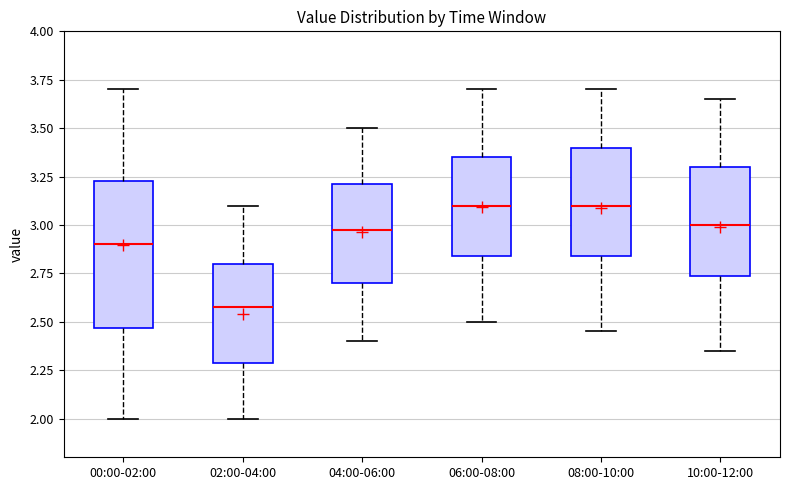

Reading left to right, transcribe this box plot: for each box, give where its median line is, the range the box spans, and where its two whiskers end, as read against the y-axis. The values are not printed on the chart, so give them approximately, as read against the axis.

00:00-02:00: median 2.90, box 2.45 to 3.25, whiskers 2.00 to 3.70
02:00-04:00: median 2.60, box 2.30 to 2.80, whiskers 2.00 to 3.10
04:00-06:00: median 3.00, box 2.70 to 3.20, whiskers 2.40 to 3.50
06:00-08:00: median 3.10, box 2.85 to 3.35, whiskers 2.50 to 3.70
08:00-10:00: median 3.10, box 2.85 to 3.40, whiskers 2.45 to 3.70
10:00-12:00: median 3.00, box 2.75 to 3.30, whiskers 2.35 to 3.65